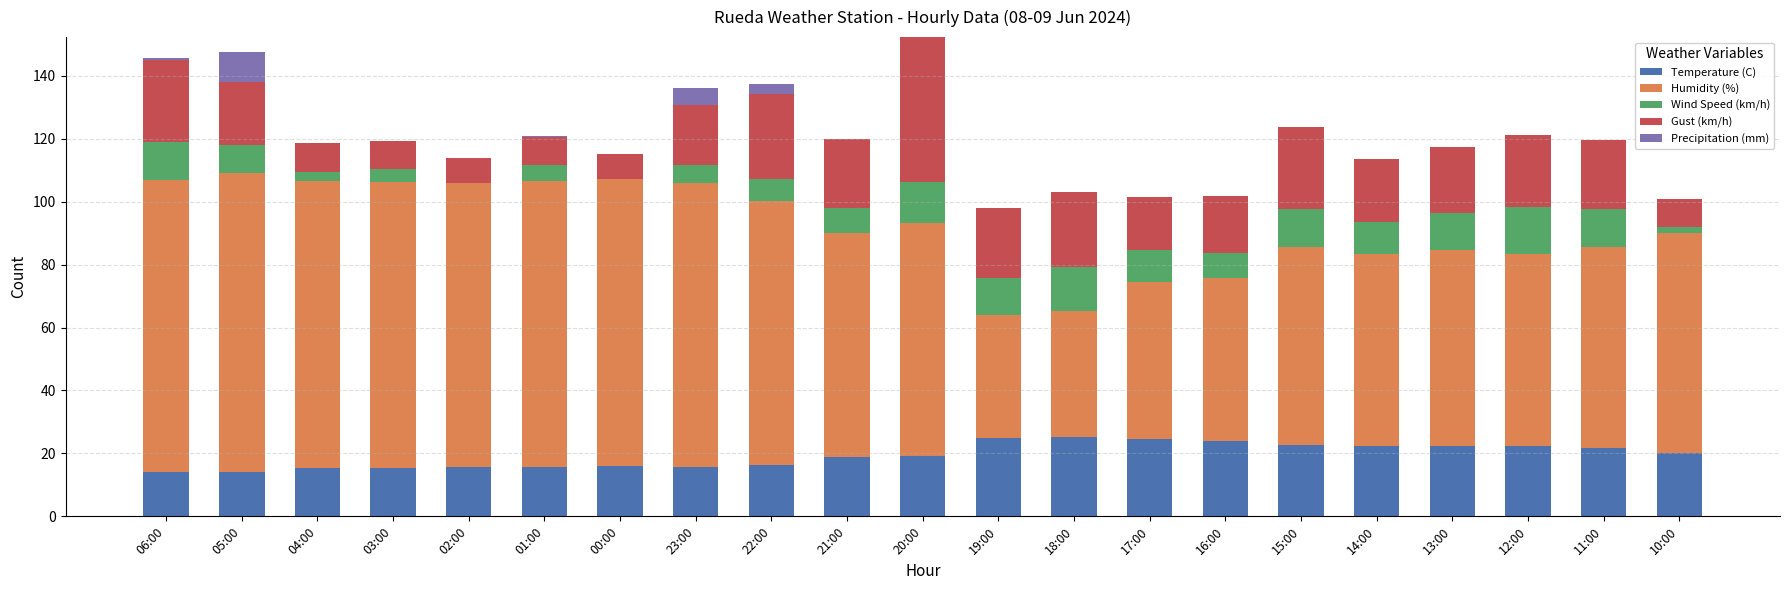

What is the maximum value for Temperature (C)?

25.1